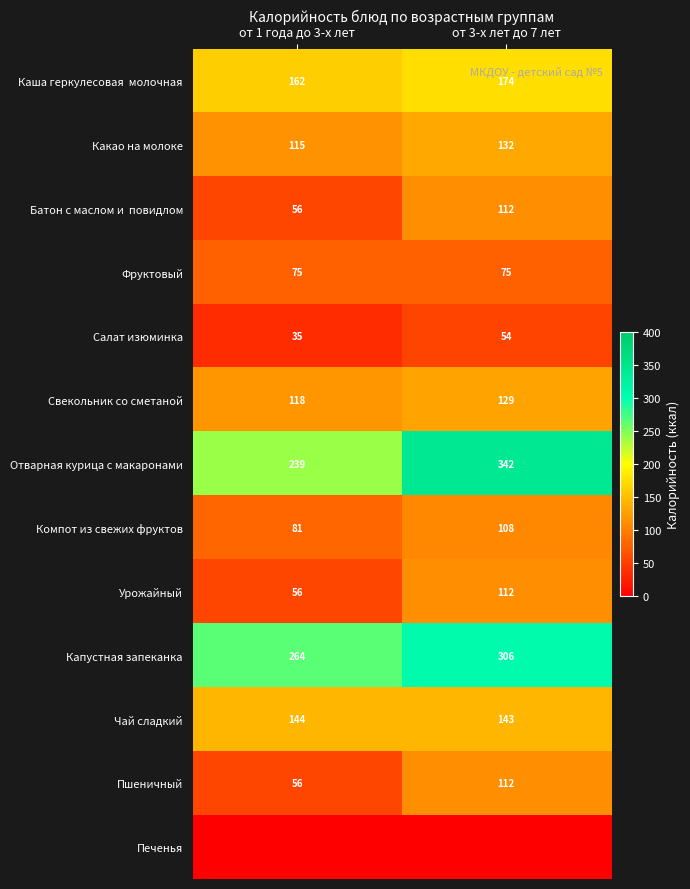

What is the total value across all series at от 1 года до 3-х лет?

1400.0